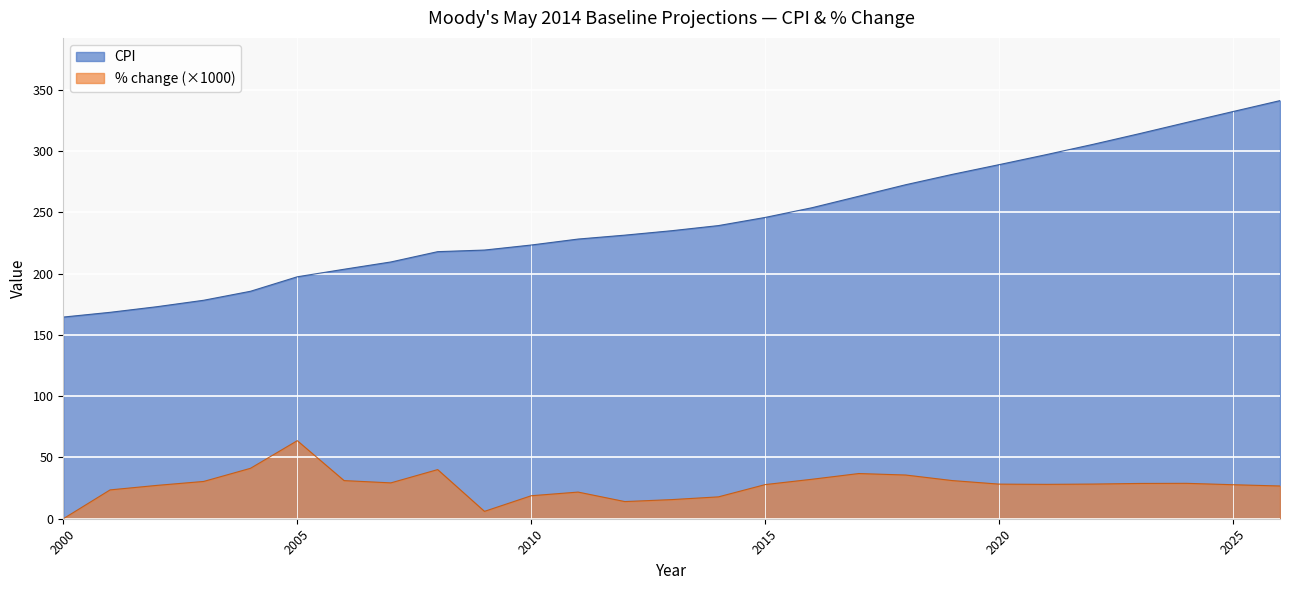

True or false: % change and CPI cross at least once.

False